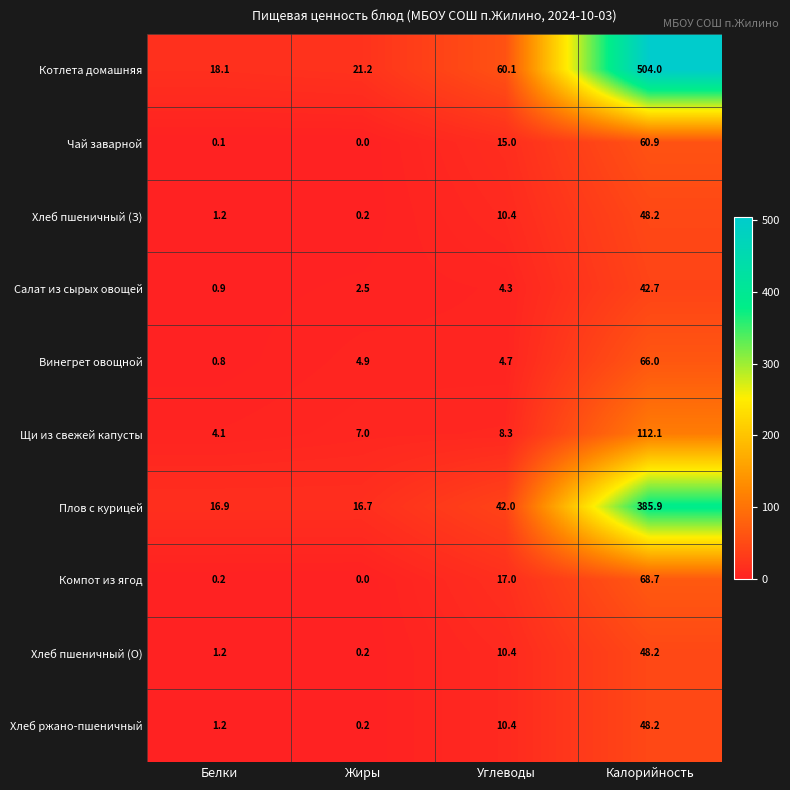

Where does the Щи из свежей капусты series first go above 8?

Углеводы